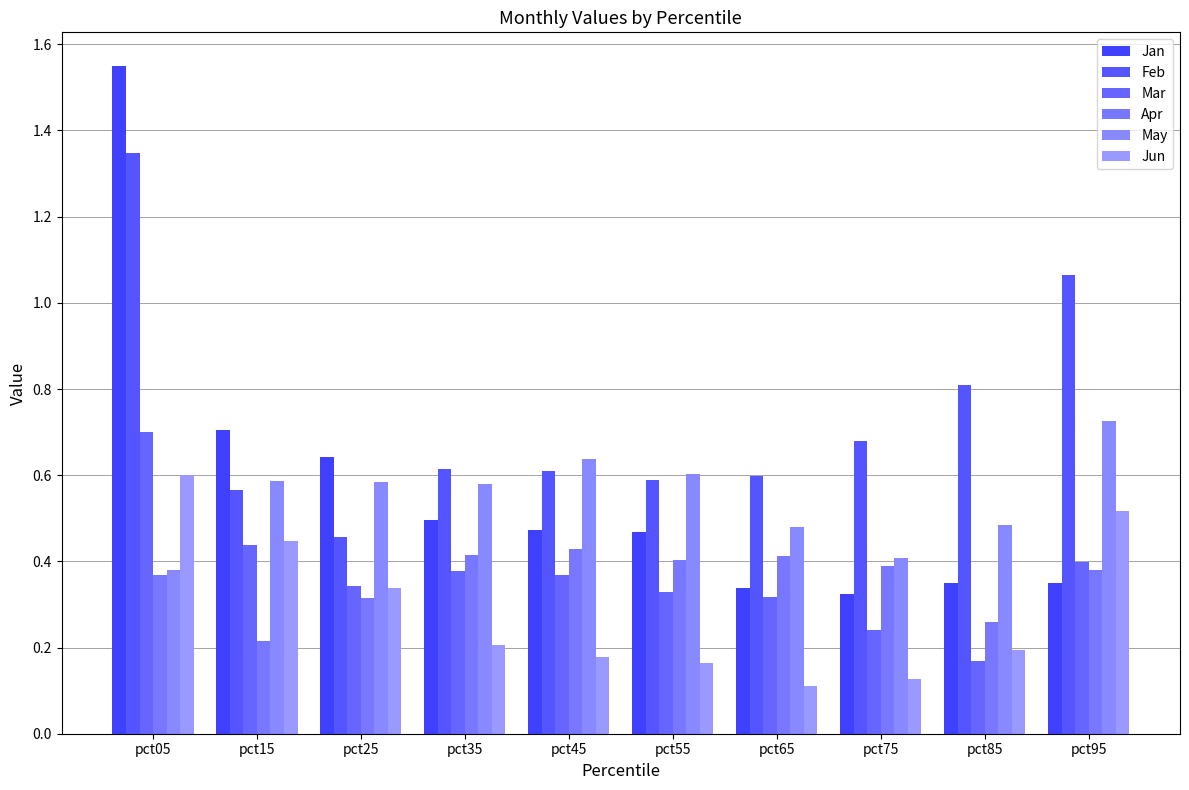

At which label is May closest to 0?

pct05